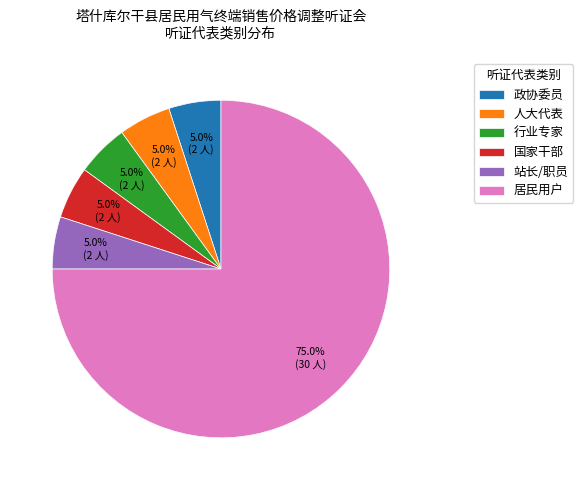

Is there a majority slice in this chart?

Yes